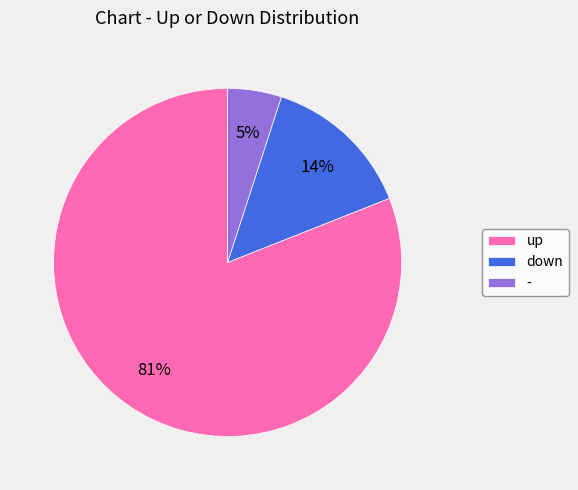

Is there any slice that represents more than half of the pie?

Yes